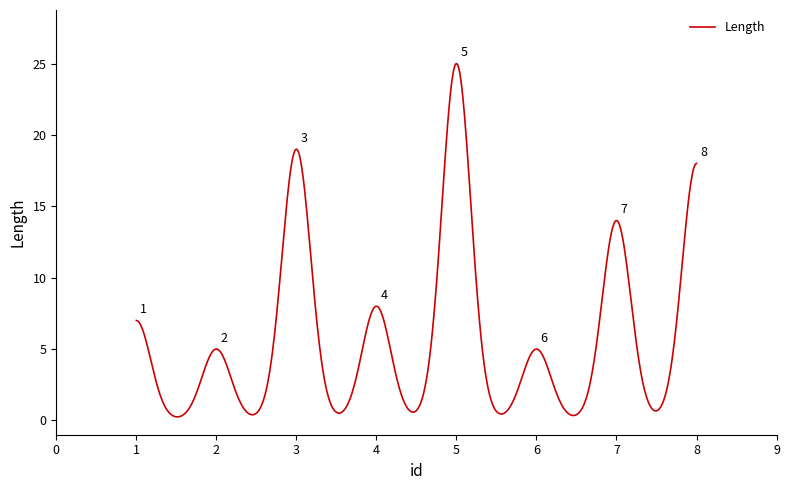

What is the difference between the maximum and minimum values?

24.7